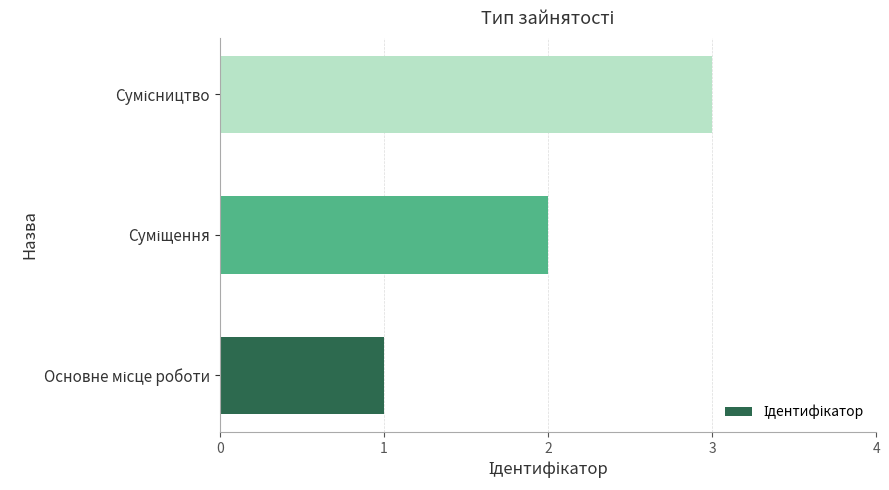

What is the greatest value displayed?

3